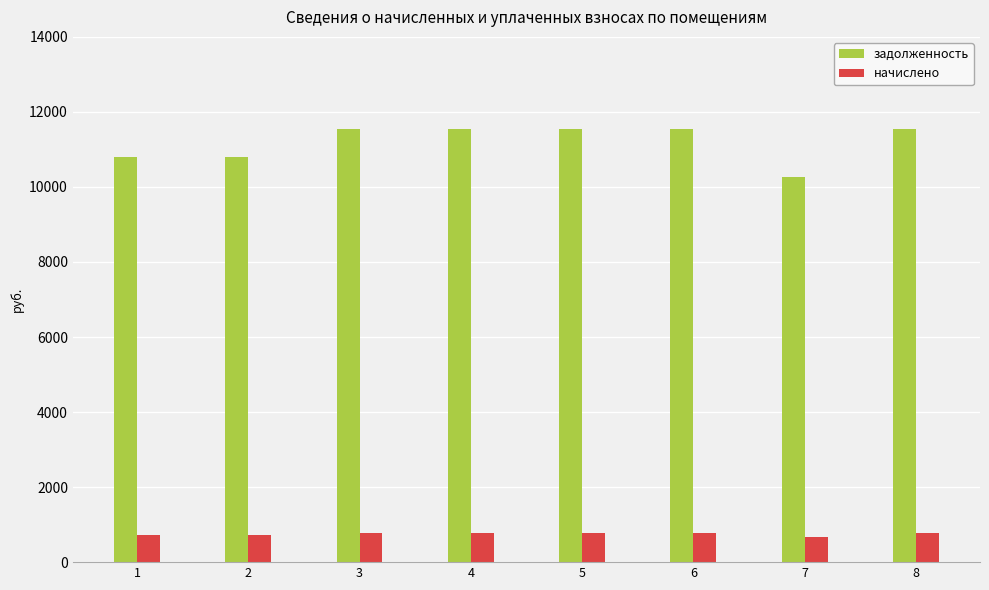

Which series changed the most between 5 and 7?

задолженность